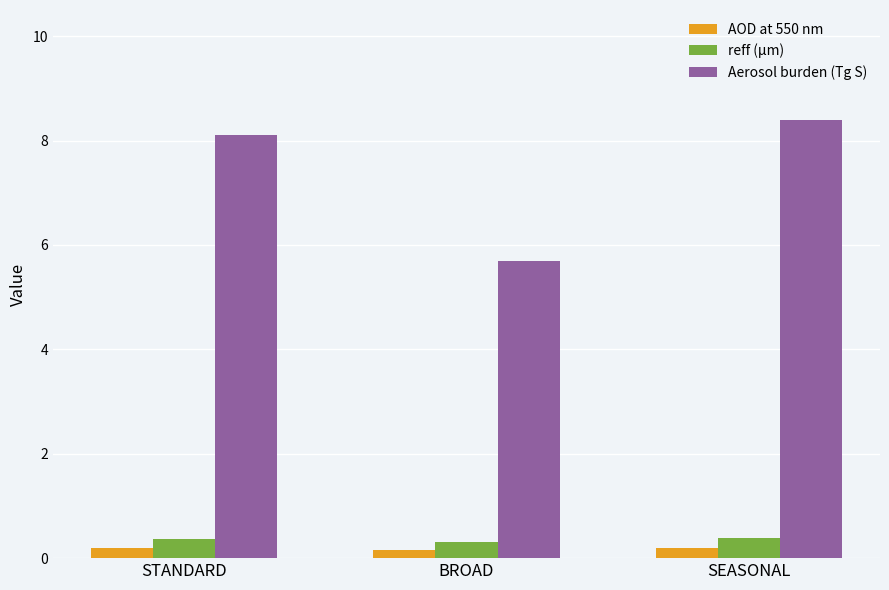

Rank the series by their maximum value, from lowest to highest.

AOD at 550 nm, reff (µm), Aerosol burden (Tg S)